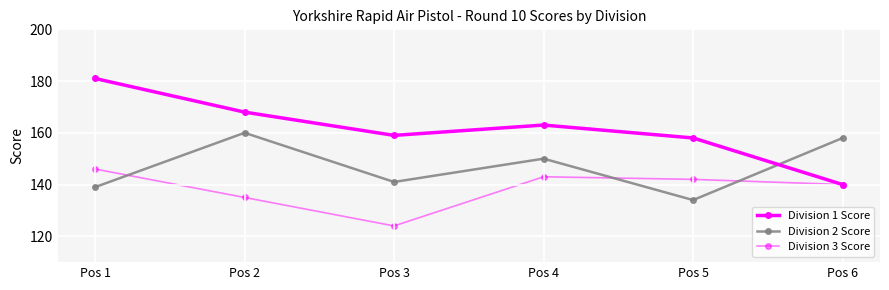

True or false: Division 1 Score has a value of 158 at Pos 5.

True